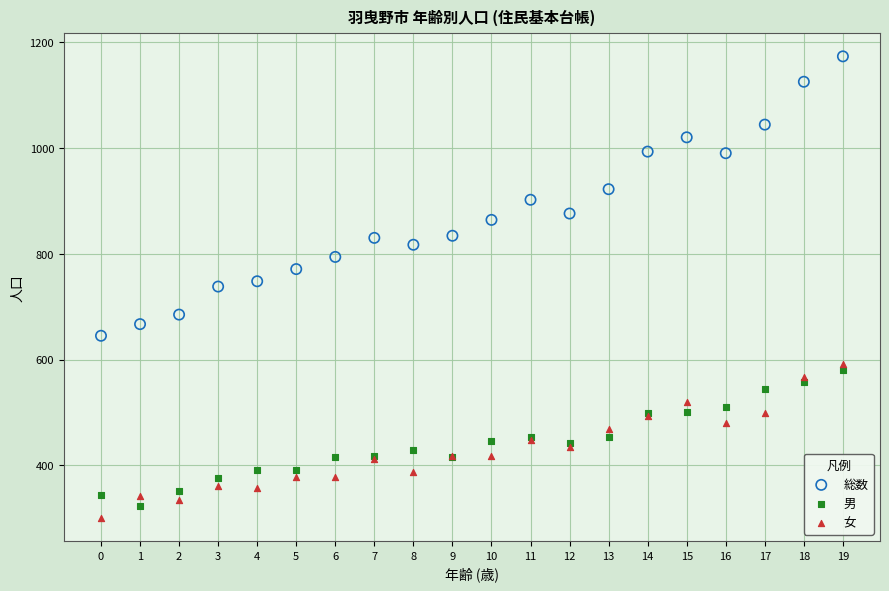

Which series contains the highest Y value?

総数